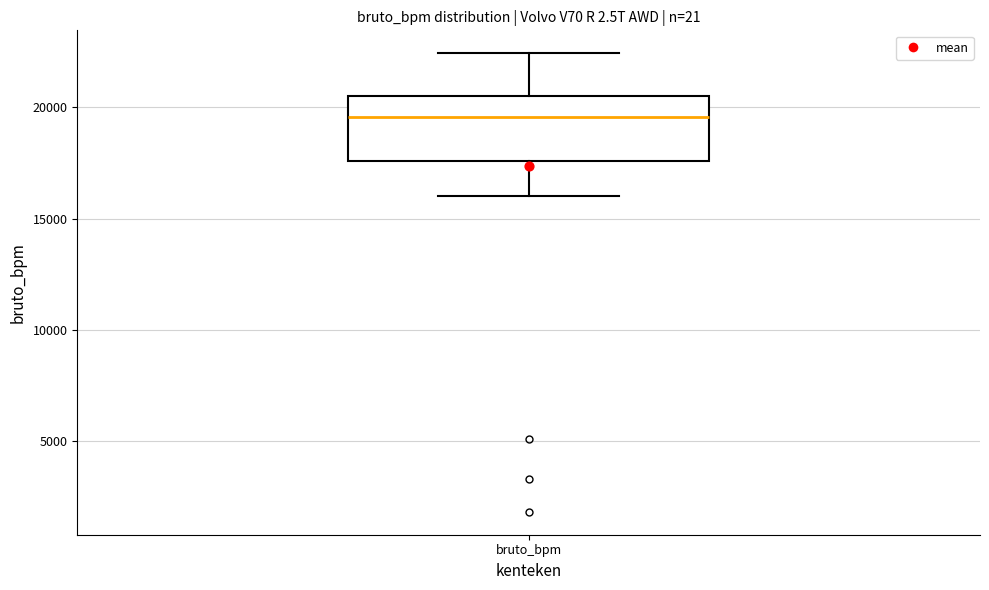

Where is the lower edge of the box for bruto_bpm on the y-axis? The values are not printed on the chart, so give them approximately, as read against the axis.

17500